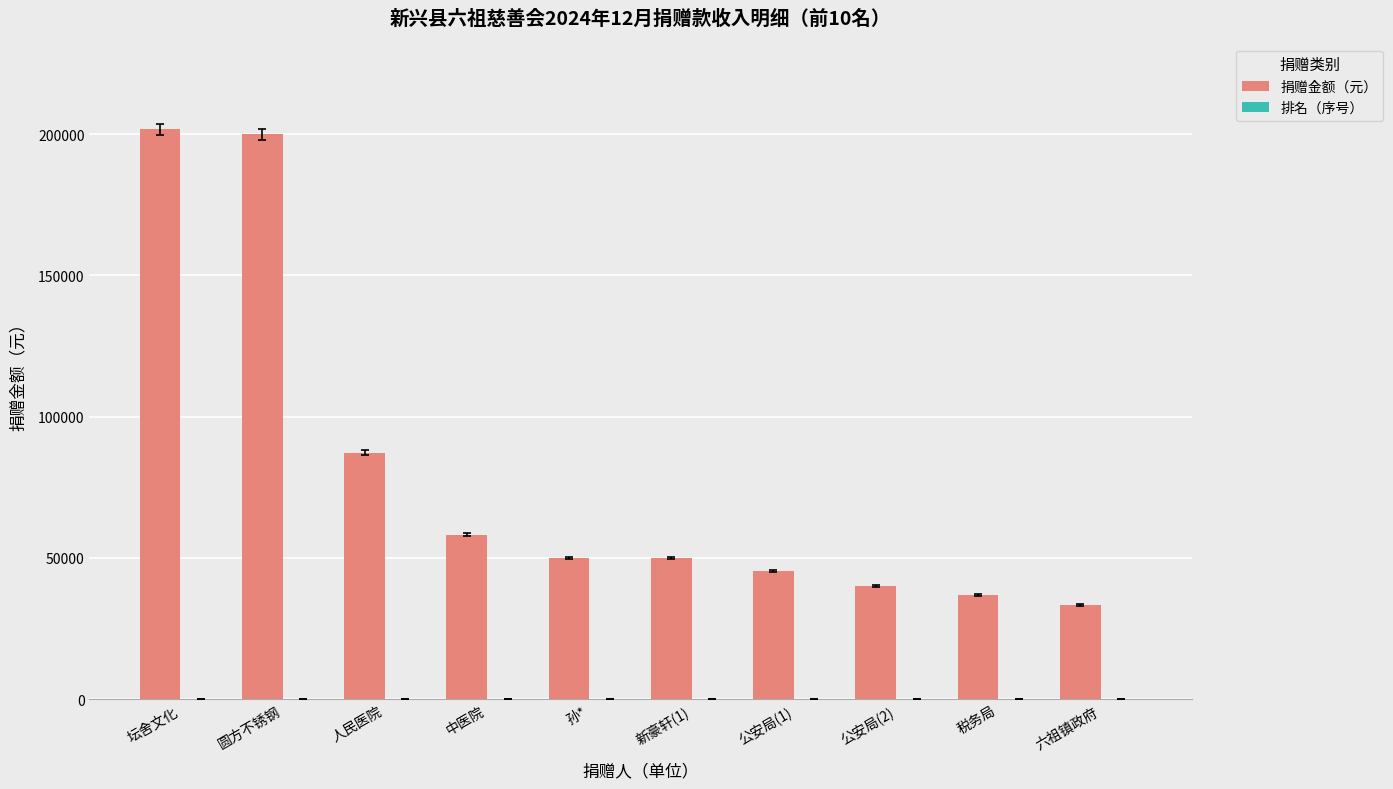

What is the greatest value displayed?

201756.4